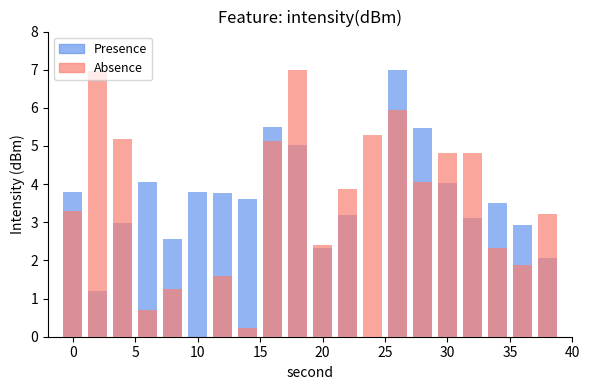

Which series has the largest range (max minus min)?

Presence